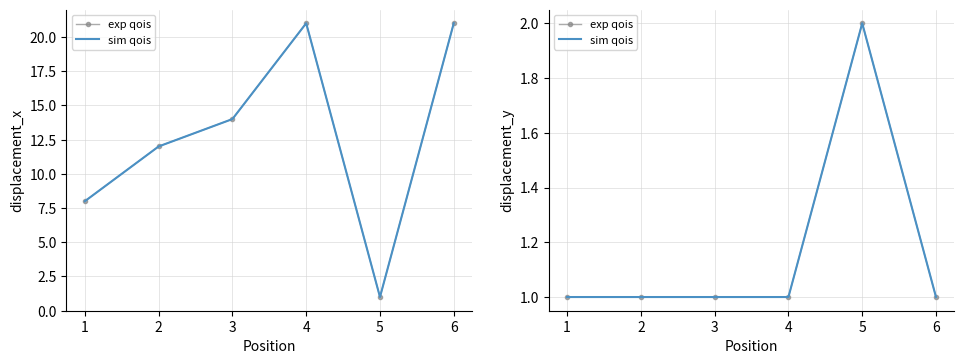

How many lines are shown in the chart?

2